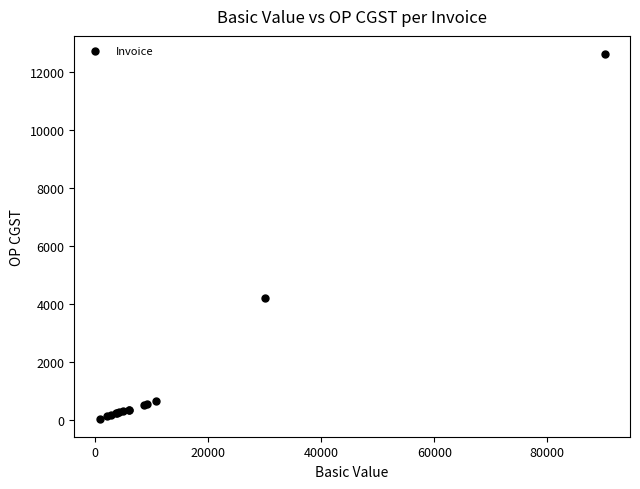

What Y value in the scatter plot is closest to 6334?

4207.6